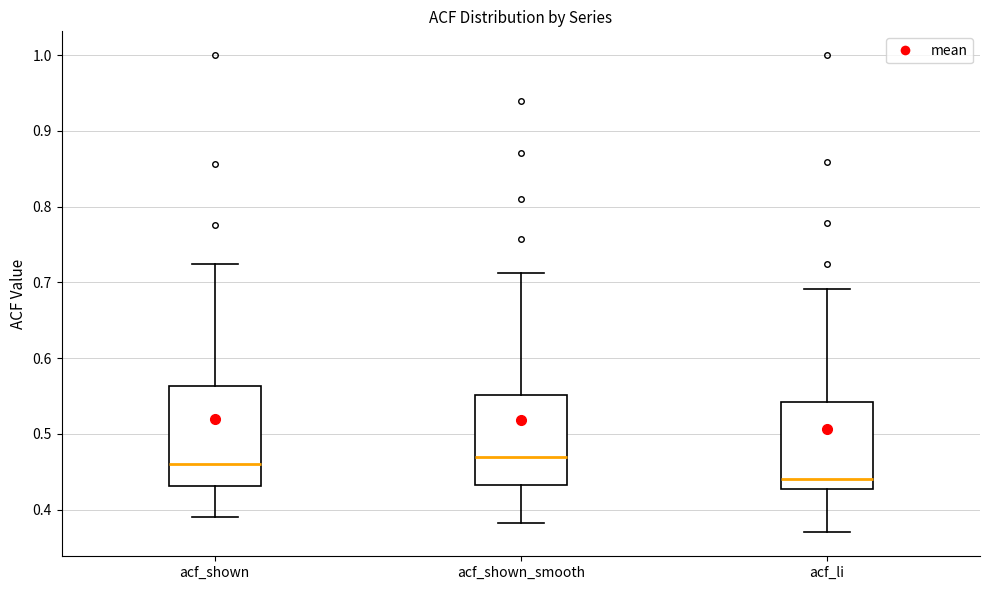

Reading left to right, read every box against the y-axis: the position of its median line, the range the box covers, and the ends of its whiskers. The values are not printed on the chart, so give them approximately, as read against the axis.

acf_shown: median 0.46, box 0.43 to 0.56, whiskers 0.39 to 0.73
acf_shown_smooth: median 0.47, box 0.43 to 0.55, whiskers 0.38 to 0.71
acf_li: median 0.44, box 0.43 to 0.54, whiskers 0.37 to 0.69